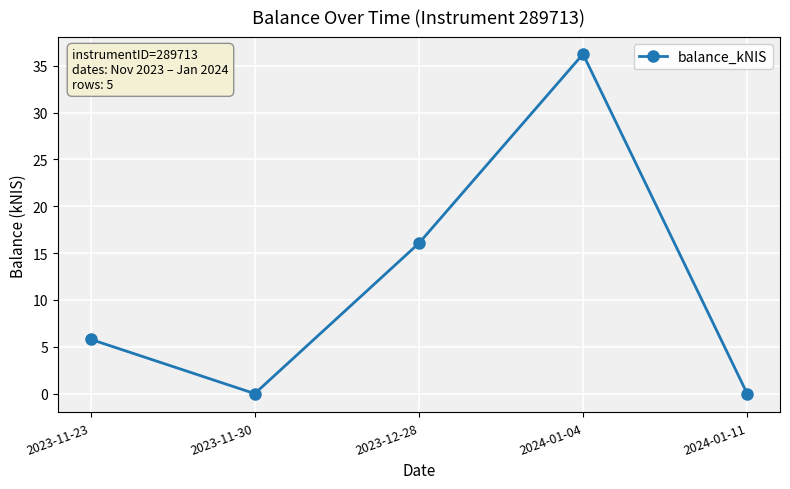

What is the value of the 3rd point from the left?

16.1